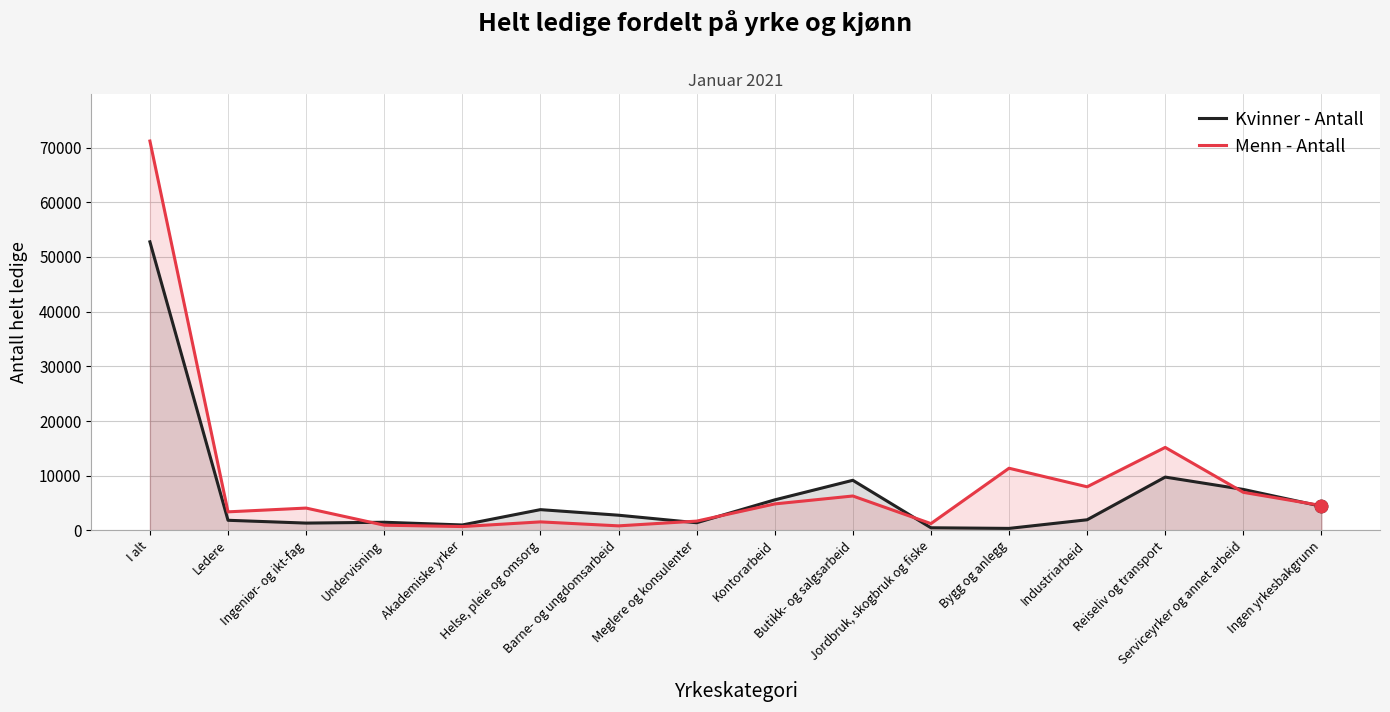

Which series contains the highest Y value?

Menn - Antall